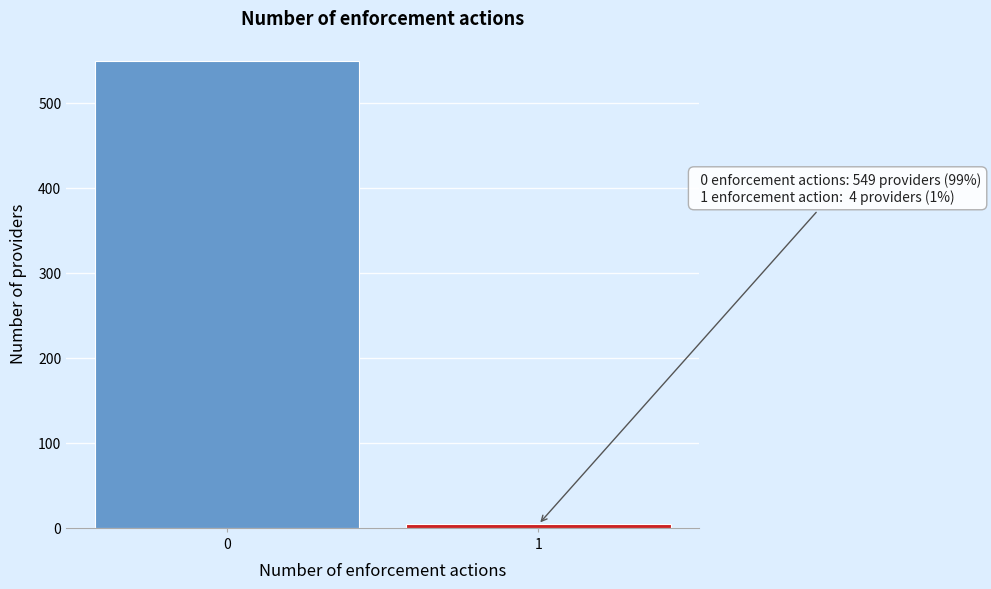

Reading left to right, transcribe all the data shown in this chart.

0=549	1=4